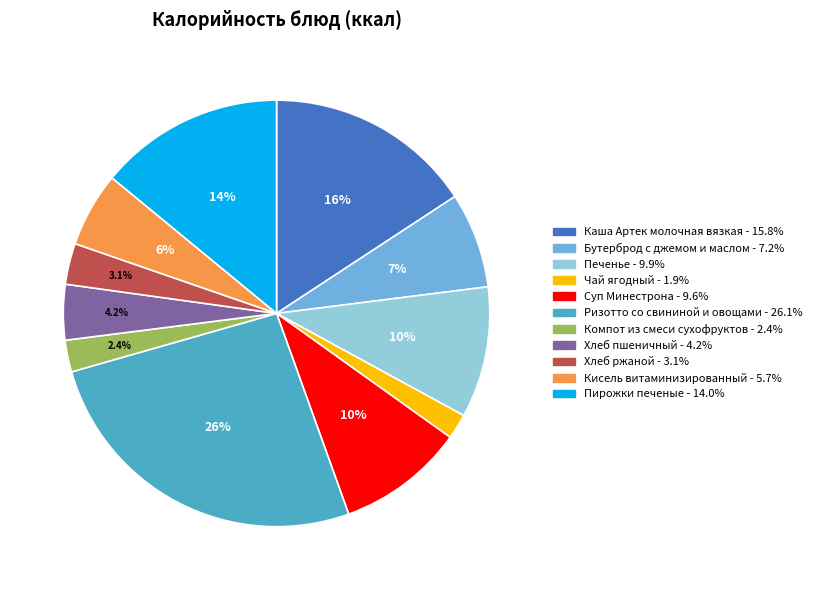

What percentage is NOT represented by Бутерброд с джемом и маслом?

92.8%